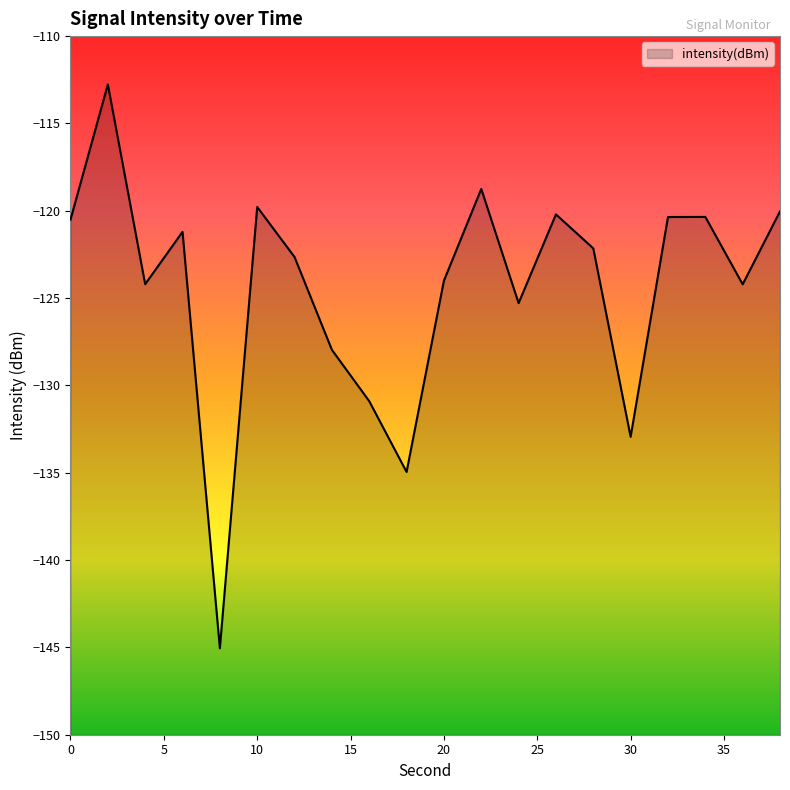

The value at 8 is -145.1. True or false?

True